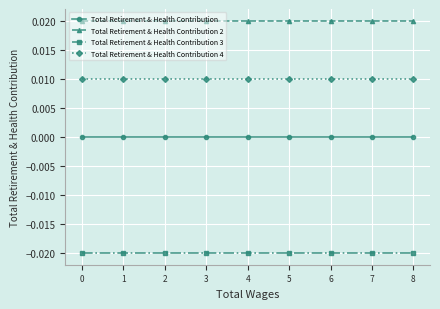

True or false: Total Retirement & Health Contribution and Total Retirement & Health Contribution 3 intersect in this chart.

False